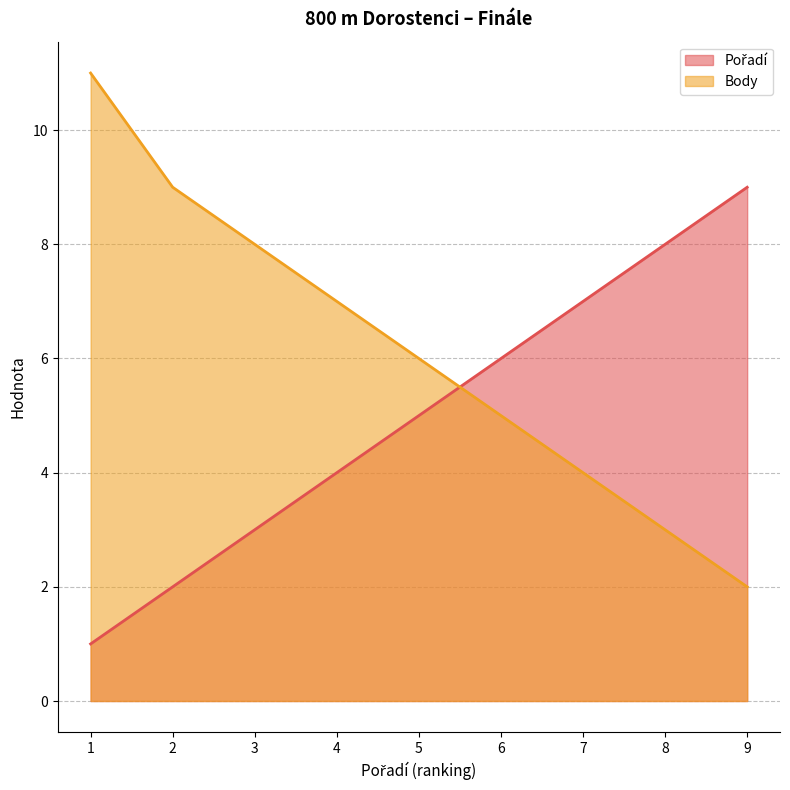

Which series has the largest total across all categories?

Body (line)